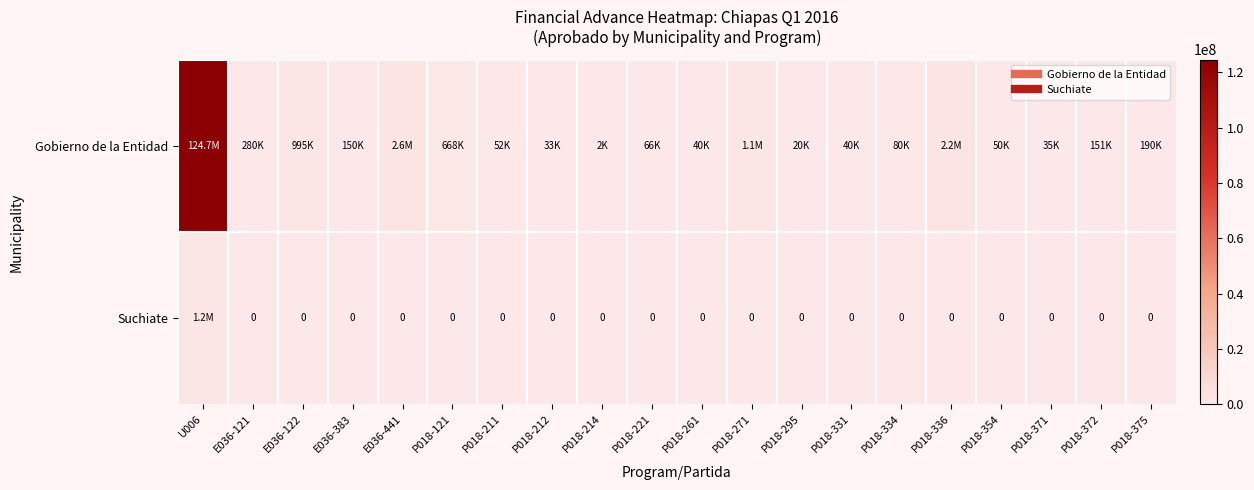

What is the average value of the Gobierno de la Entidad series?

6669787.0